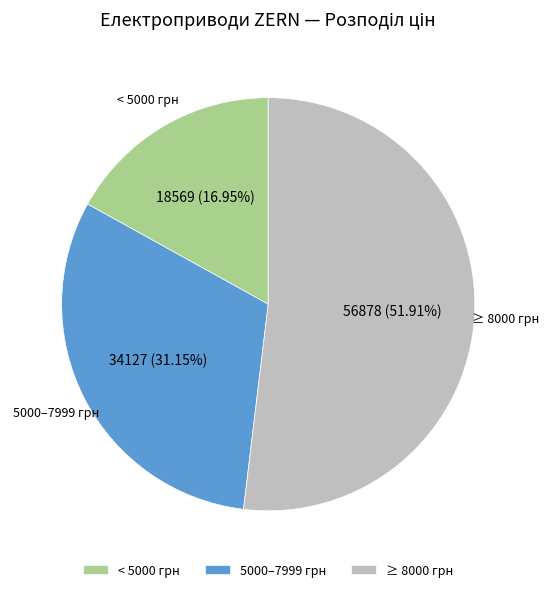

How many slices are in this pie chart?

3